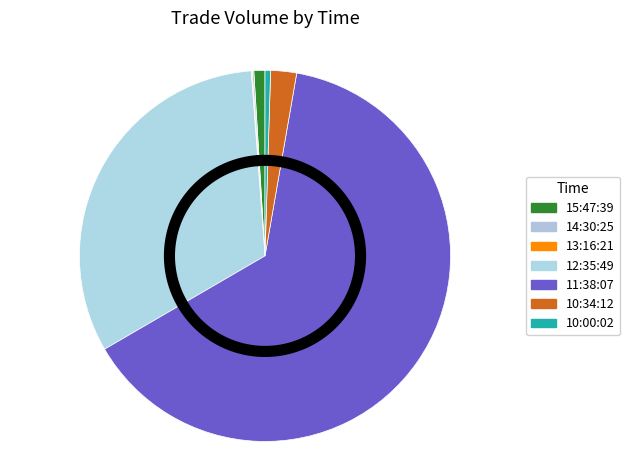

What is the change in value from 15:47:39 to 10:34:12?

+80